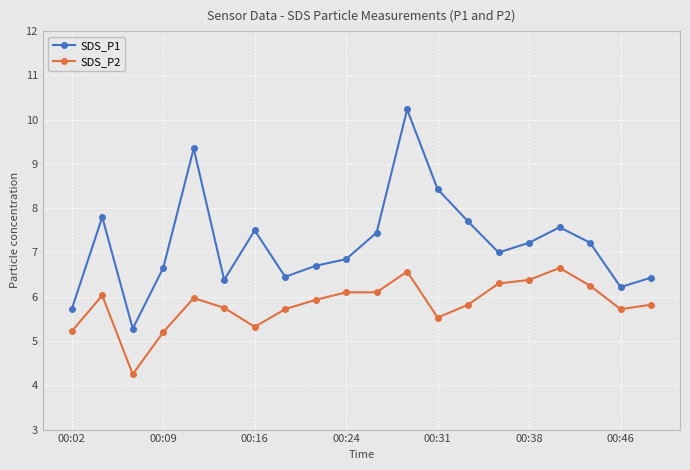

How many data points in SDS_P2 are above 5?

19